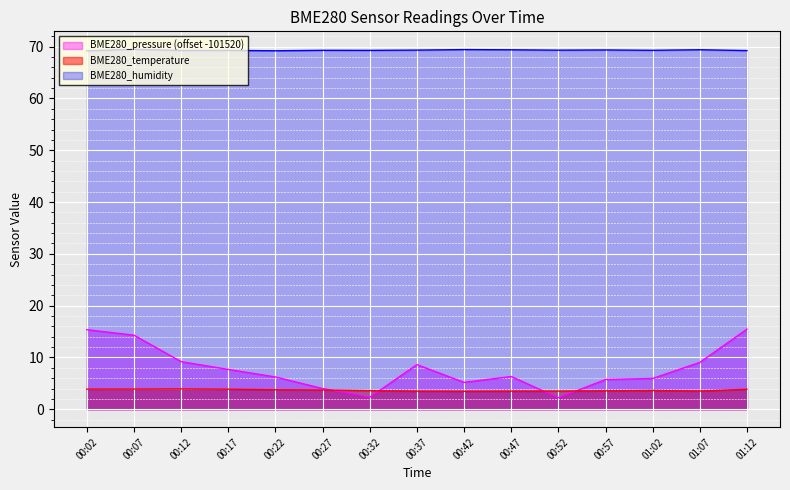

Which category has the lowest value in the BME280_temperature series?

00:42